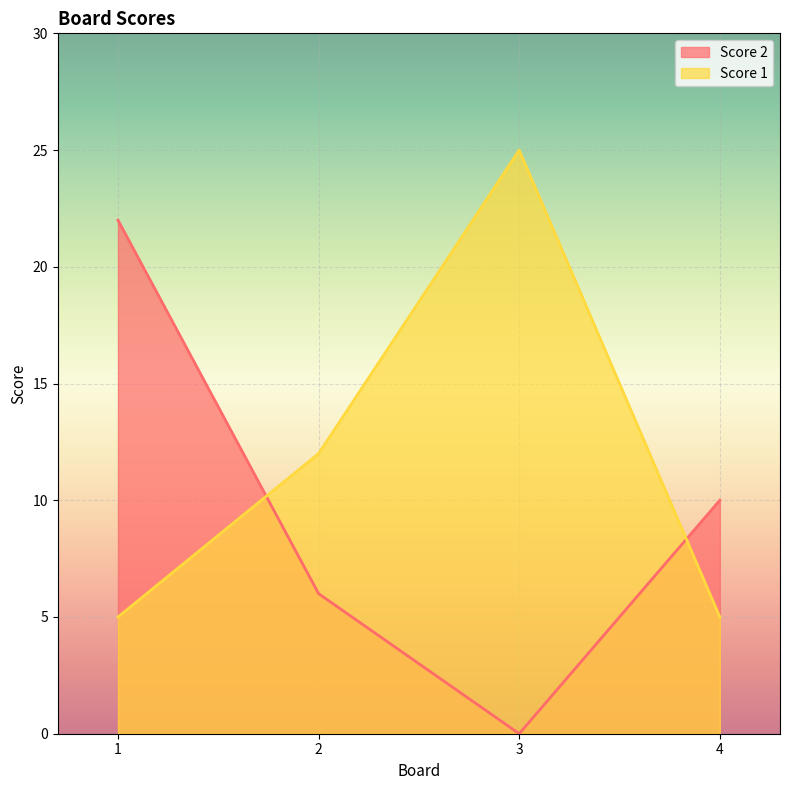

What is the value of the Score 2 point at the 1st from the left?

22